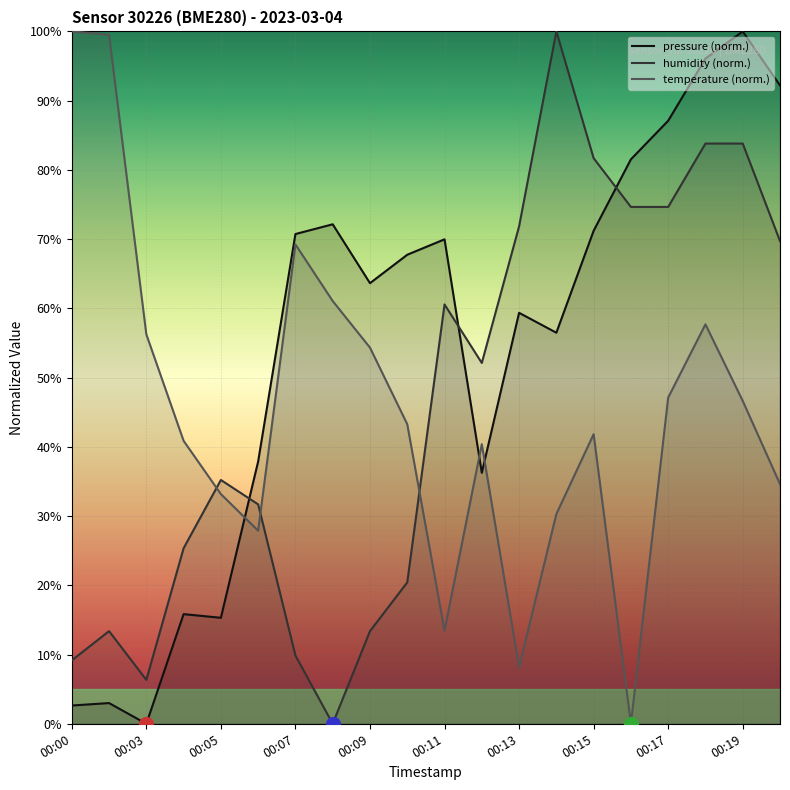

After their last crossing, which series has the higher values: temperature or humidity?

humidity